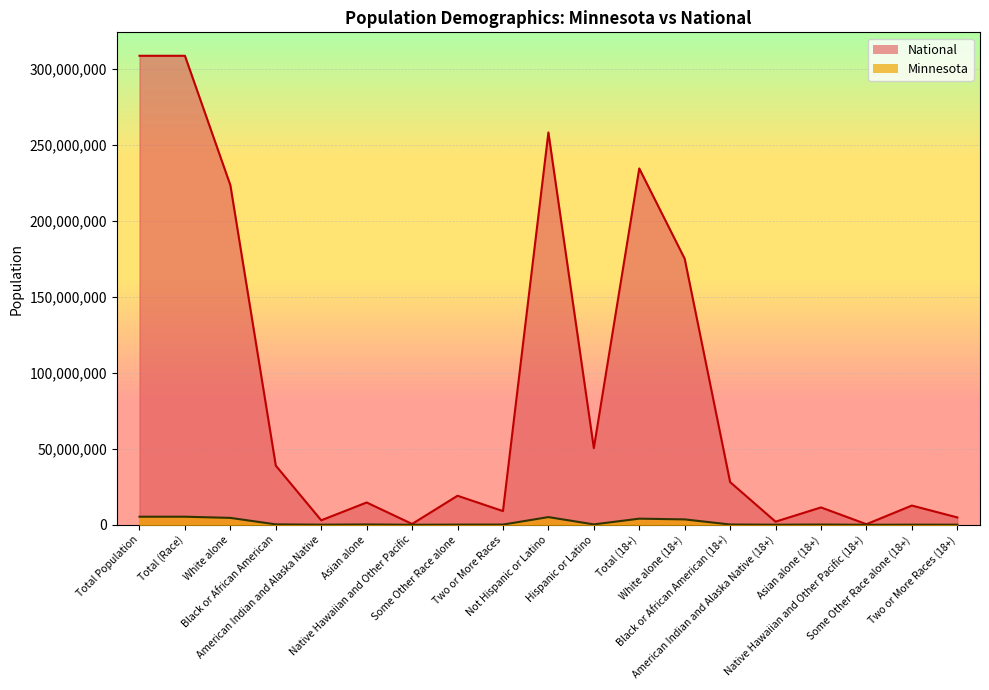

Count the number of data series in this chart.

2